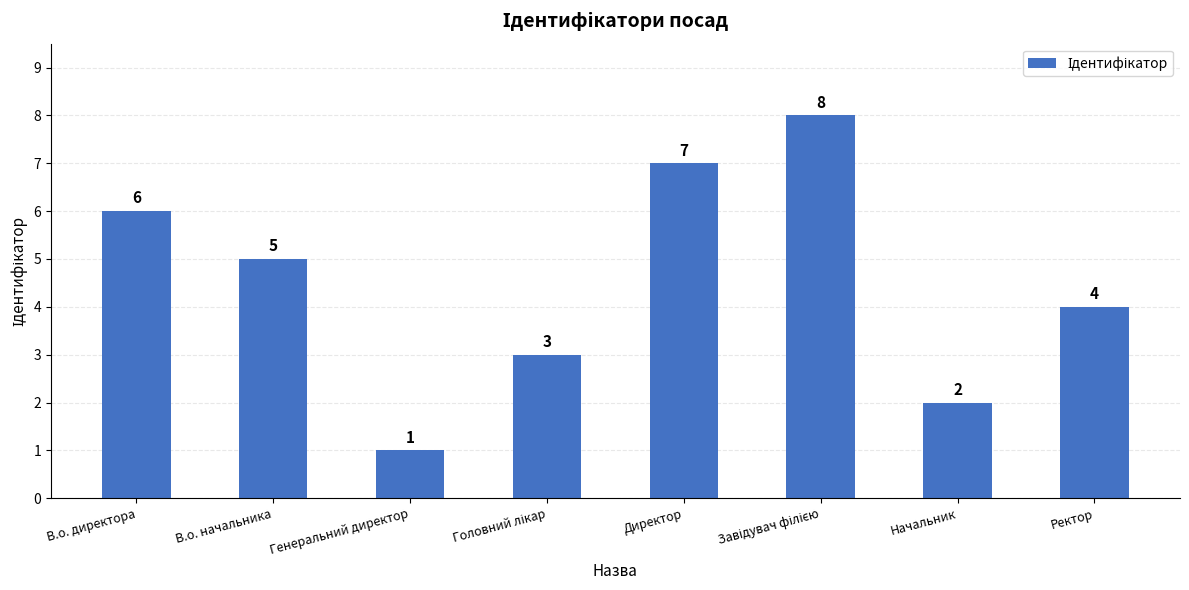

Approximately how many times larger is the value at Ректор compared to Директор?

0.6